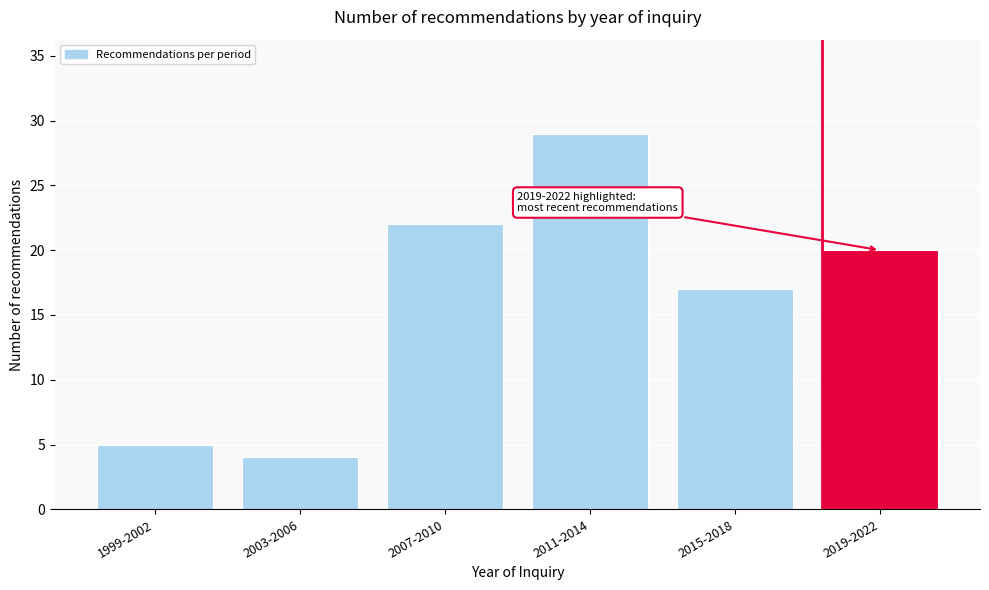

Reading left to right, transcribe all the data shown in this chart.

5	4	22	29	17	20